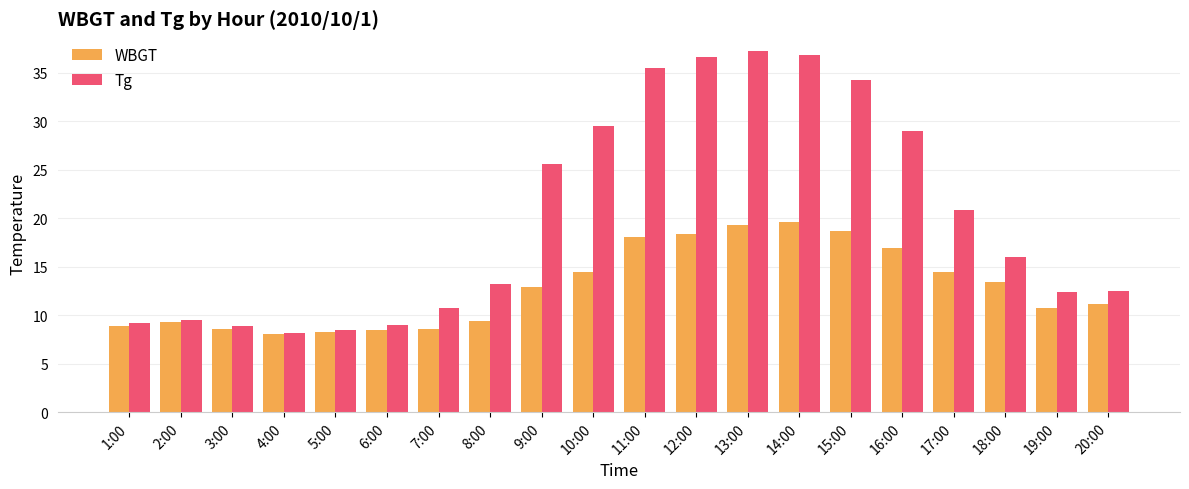

Which series has the largest range (max minus min)?

Tg